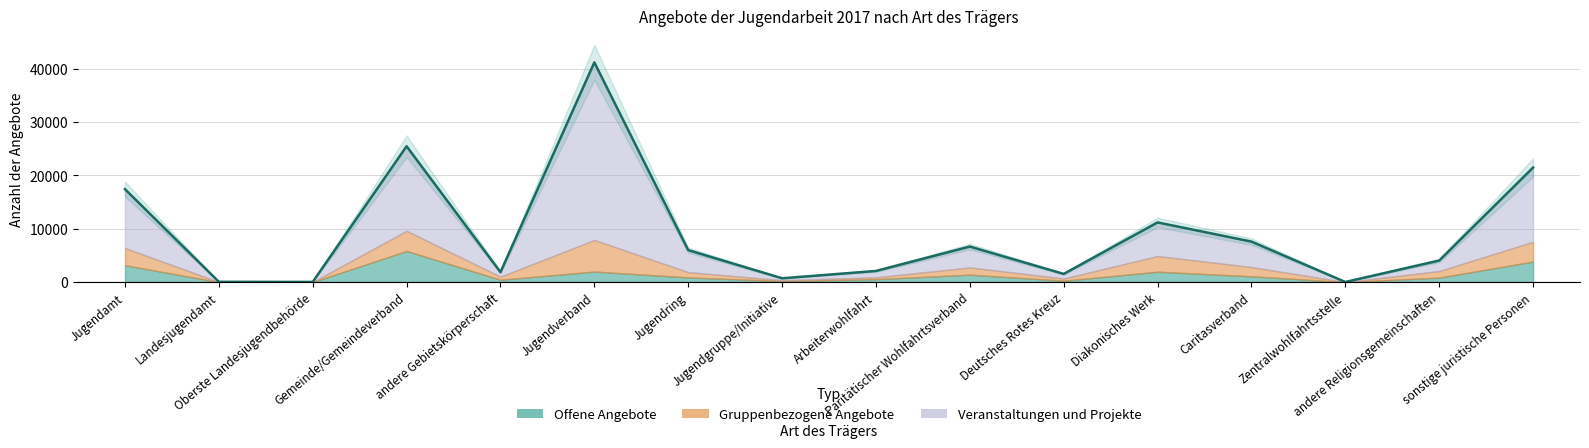

Which series has the largest range (max minus min)?

Angebote insgesamt